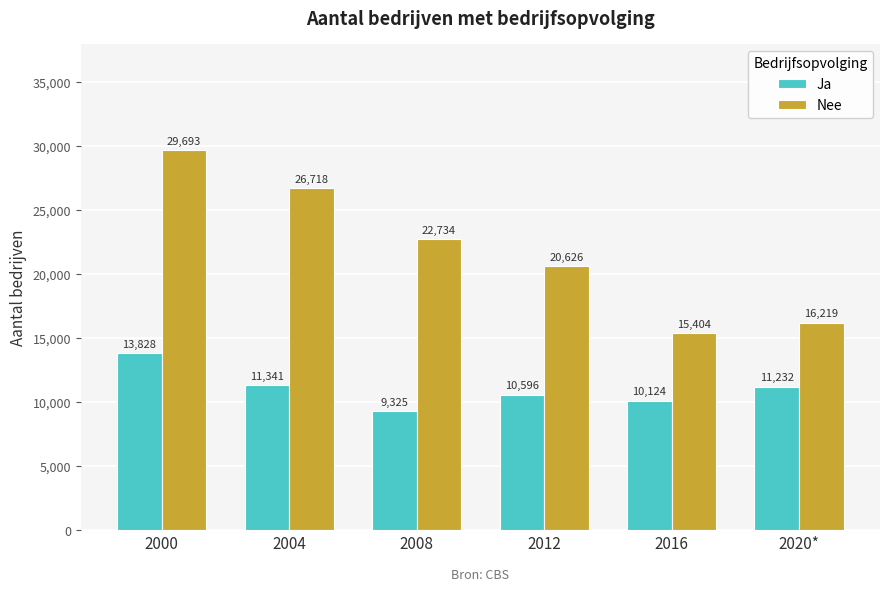

Is it true that Ja equals 10596 at 2012?

True